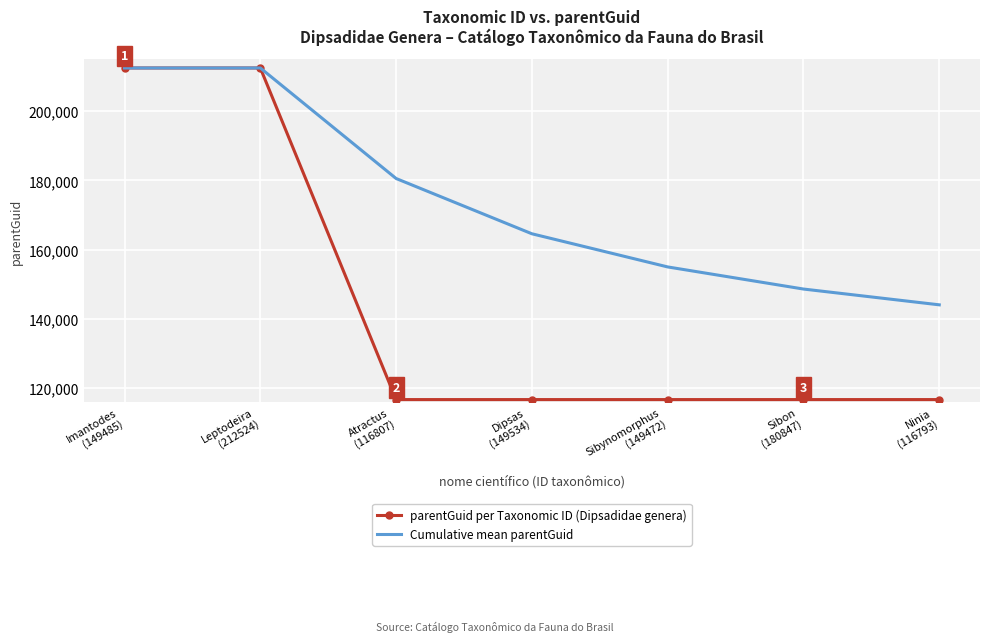

What is the minimum value for Cumulative mean parentGuid?

144073.9